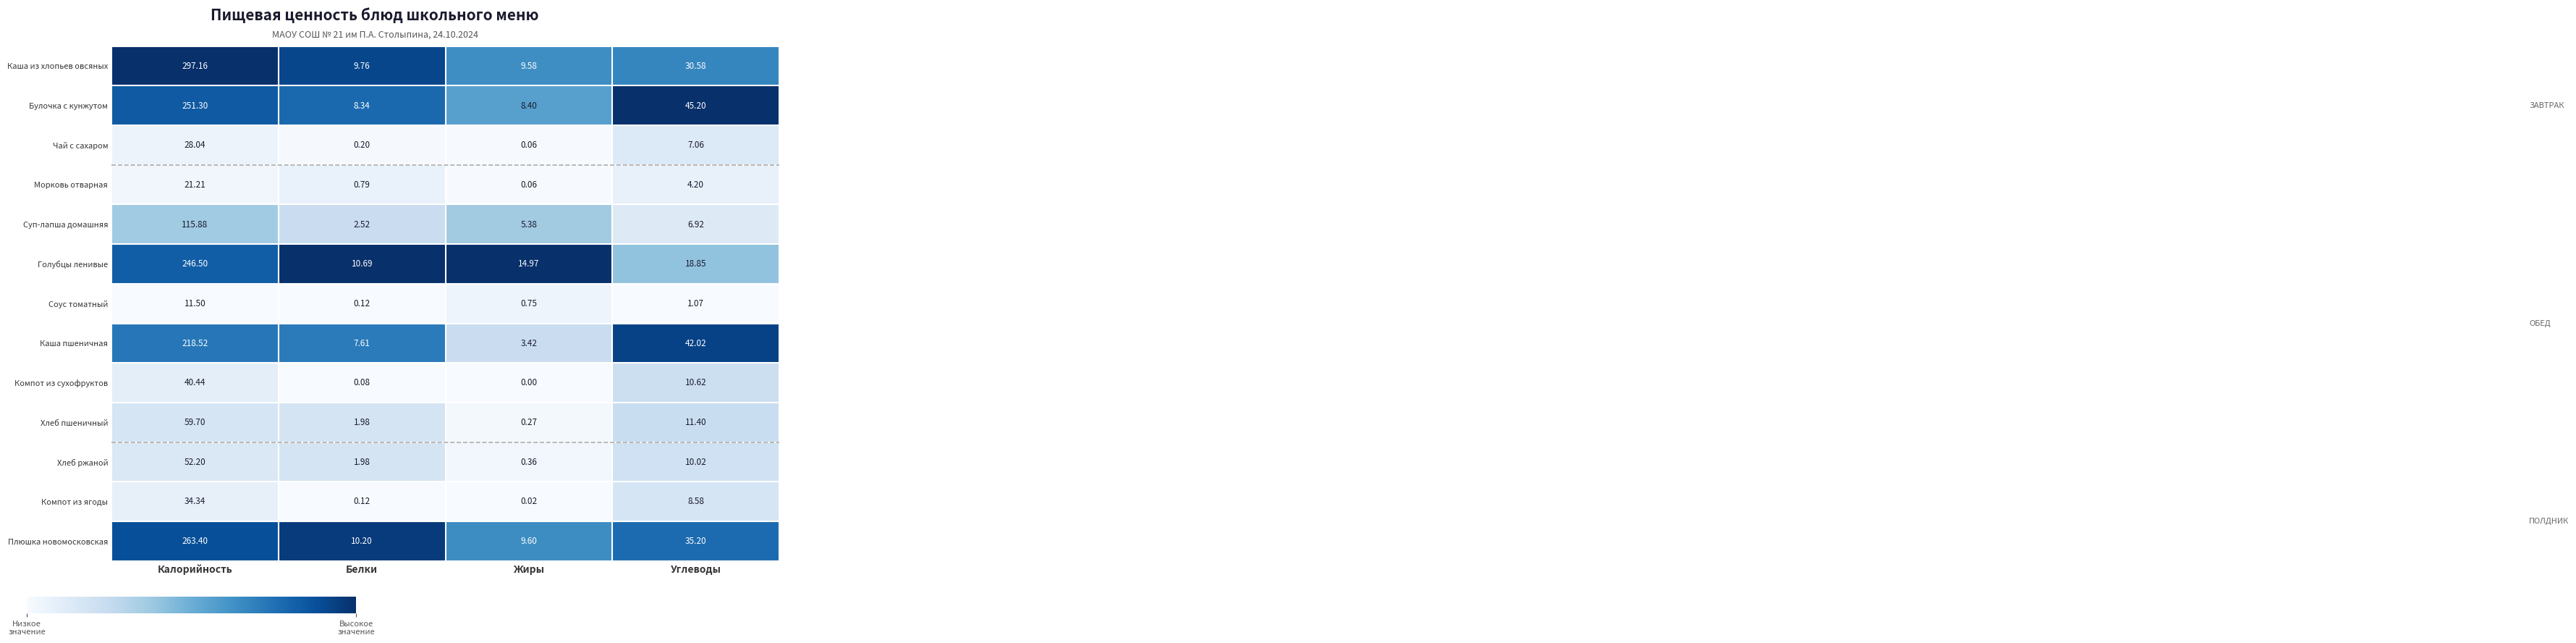

Is the value of Соус томатный at Калорийность greater than the value of Суп-лапша домашняя at Калорийность?

No